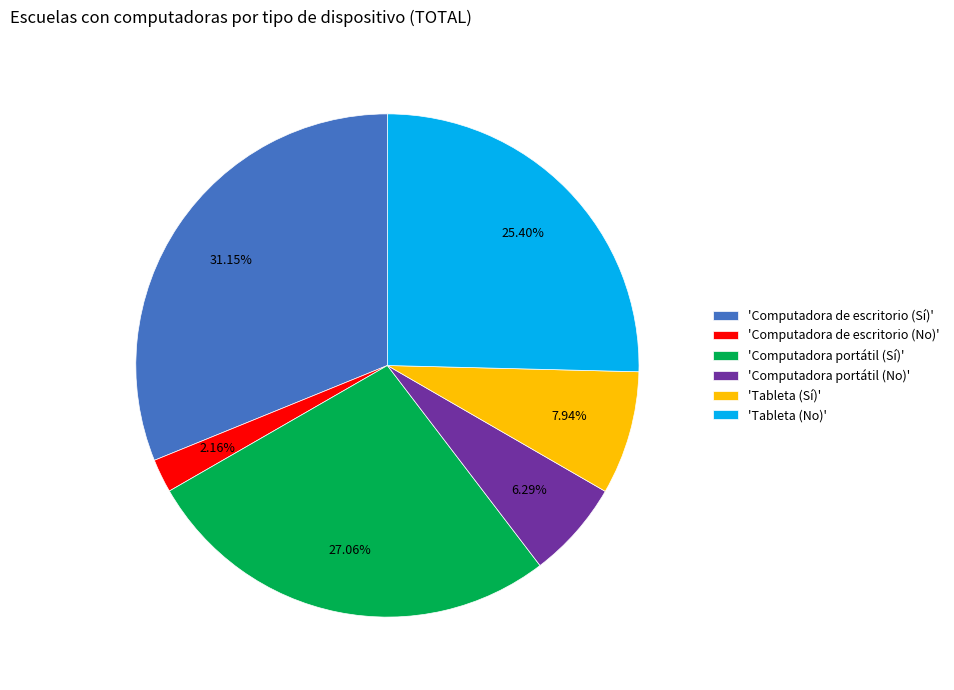

Is there any slice that represents more than half of the pie?

No